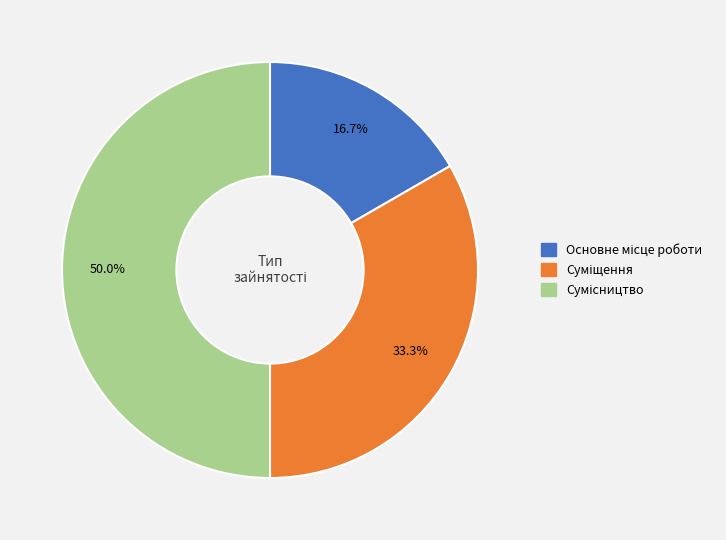

To the nearest percent, what is the difference between the Сумісництво and Суміщення slice percentages?

17%